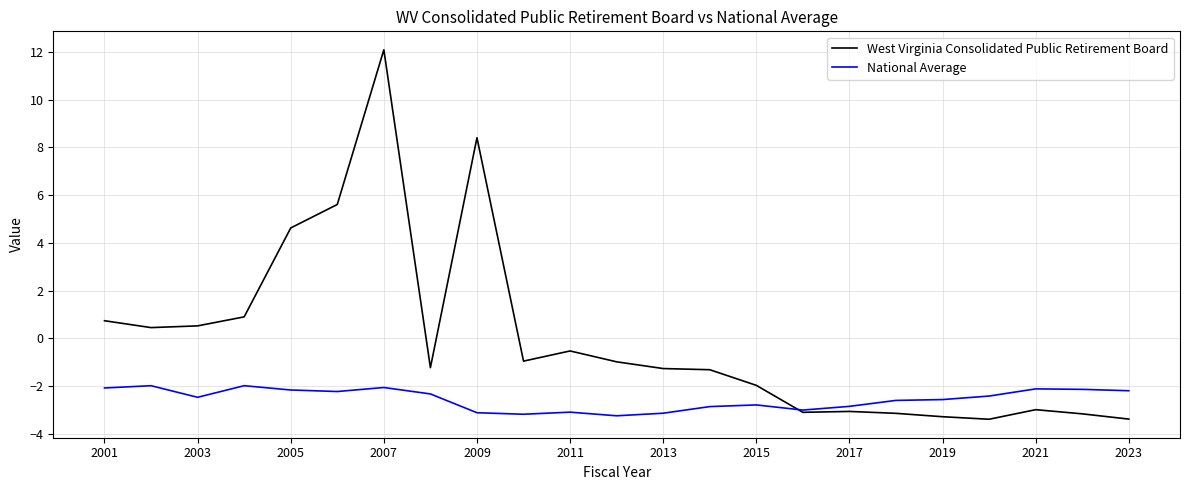

Rank the series by their average value, from highest to lowest.

West Virginia Consolidated Public Retirement Board, National Average